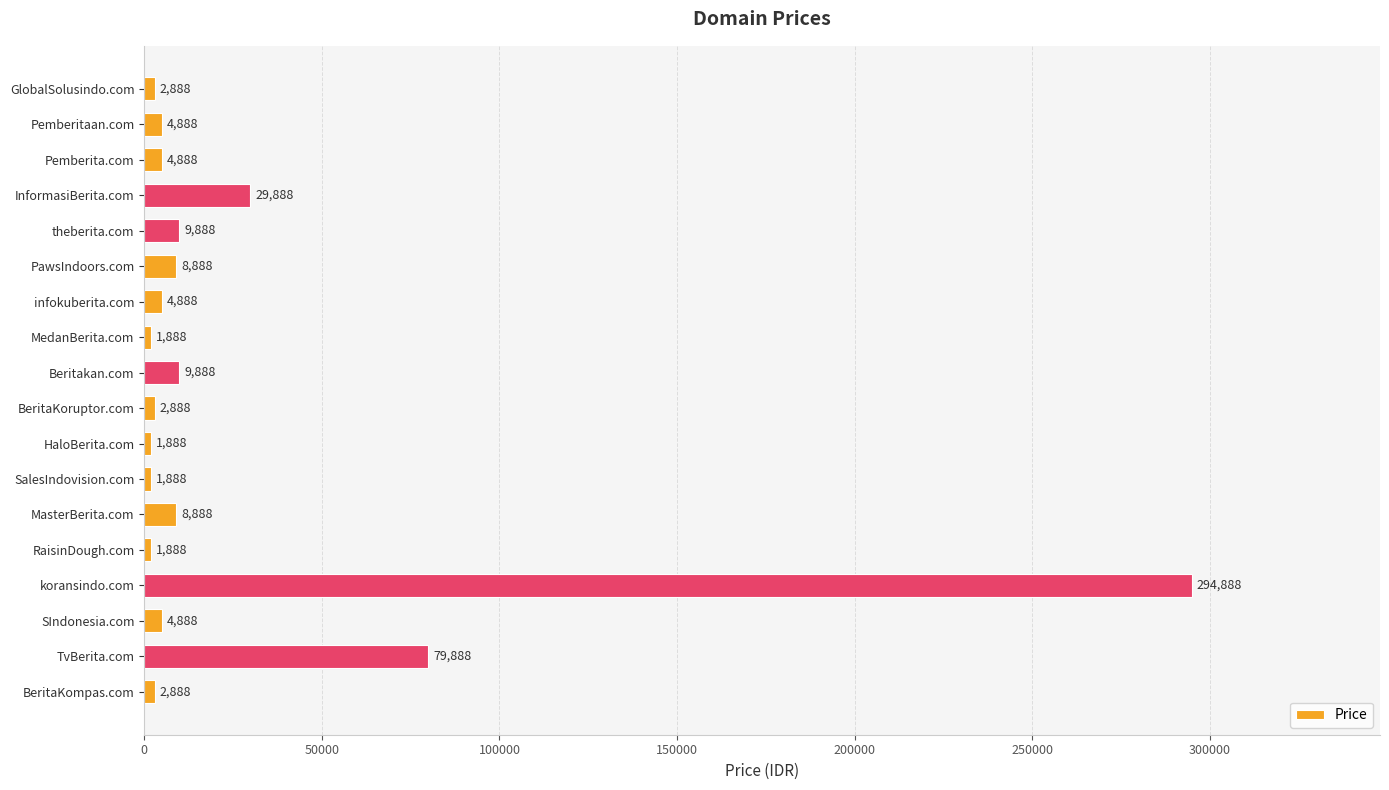

Reading top to bottom, list all the values displayed in this chart.

GlobalSolusindo.com=2888	Pemberitaan.com=4888	Pemberita.com=4888	InformasiBerita.com=29888	theberita.com=9888	PawsIndoors.com=8888	infokuberita.com=4888	MedanBerita.com=1888	Beritakan.com=9888	BeritaKoruptor.com=2888	HaloBerita.com=1888	SalesIndovision.com=1888	MasterBerita.com=8888	RaisinDough.com=1888	koransindo.com=294888	SIndonesia.com=4888	TvBerita.com=79888	BeritaKompas.com=2888